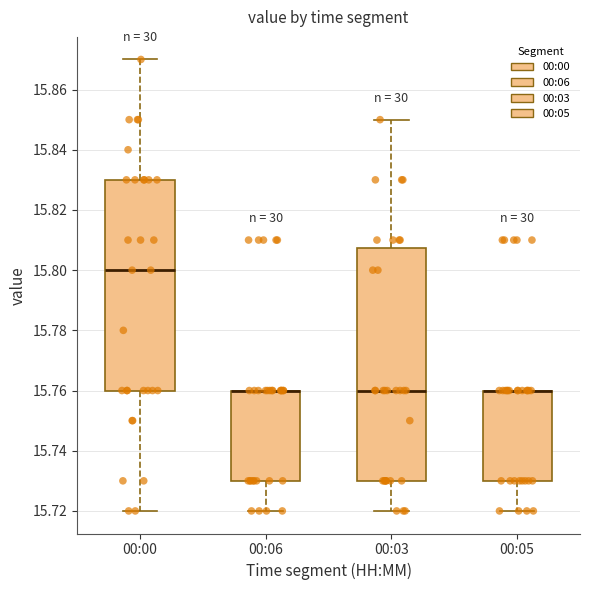

Which box is the tallest, from its lower edge to its upper edge?

00:03